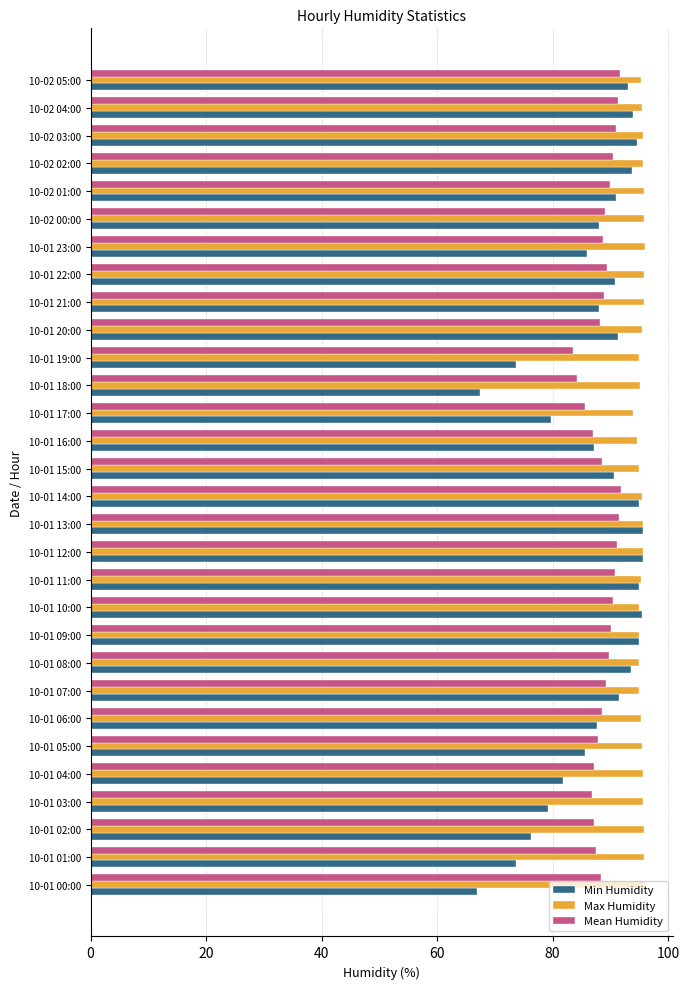

True or false: Mean Humidity has a value of 144.2 at 10-01 02:00.

False